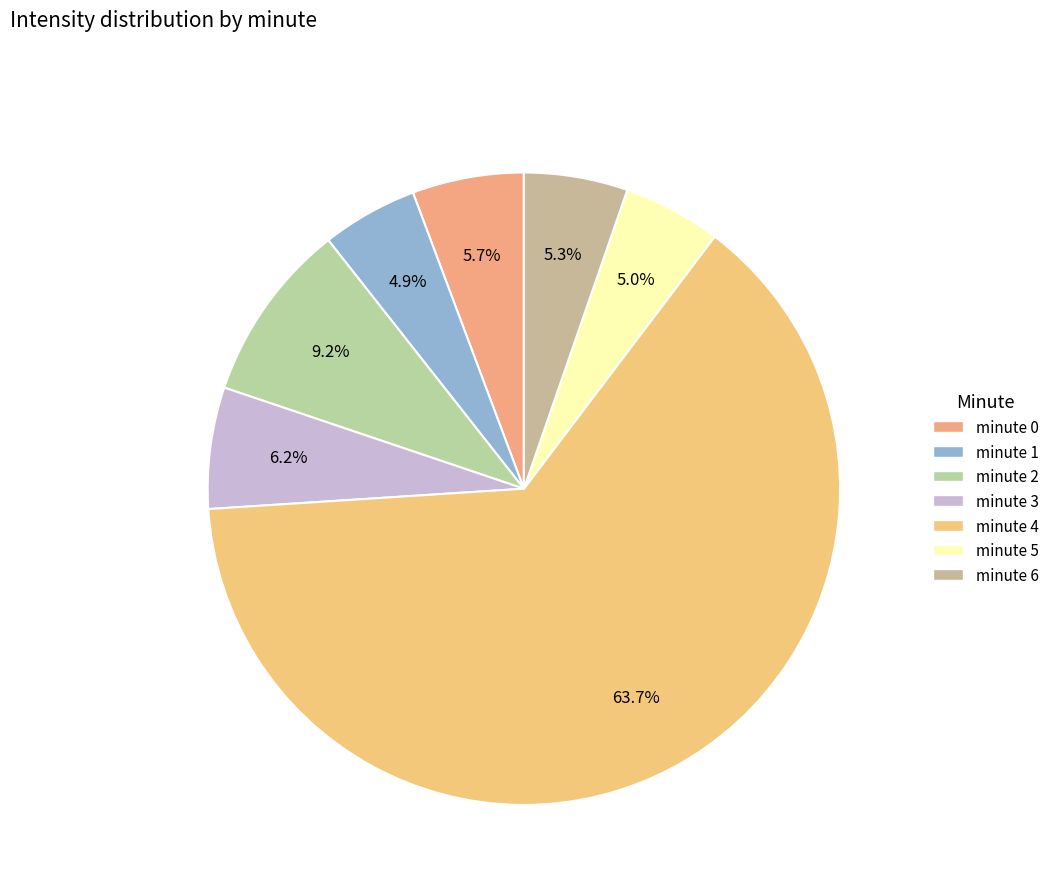

To the nearest percent, what is the average slice percentage?

14%